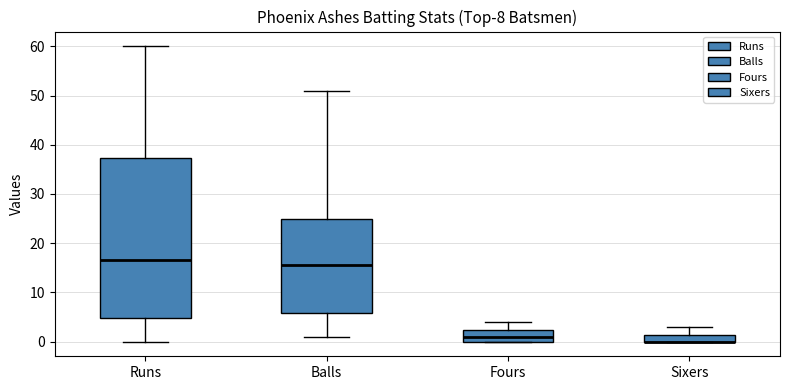

Where is the lower edge of the box for Runs on the y-axis? The values are not printed on the chart, so give them approximately, as read against the axis.

5